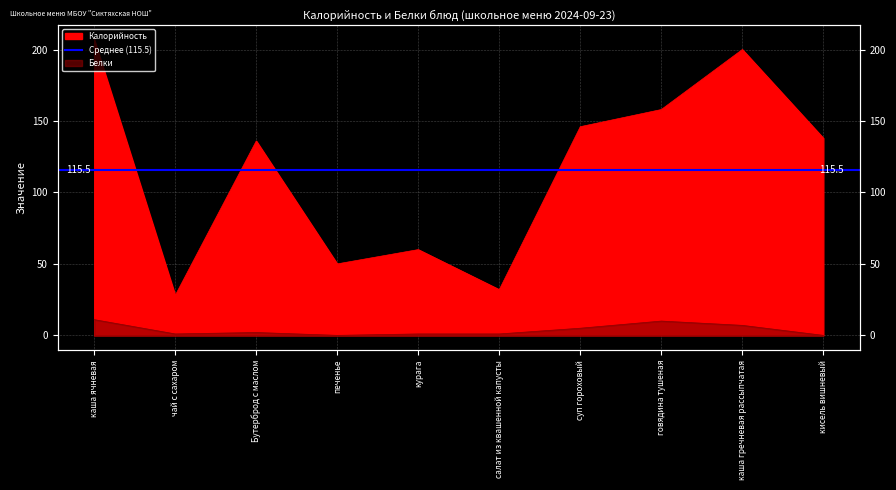

True or false: Калорийность has more than 2 points higher than both neighbors.

True